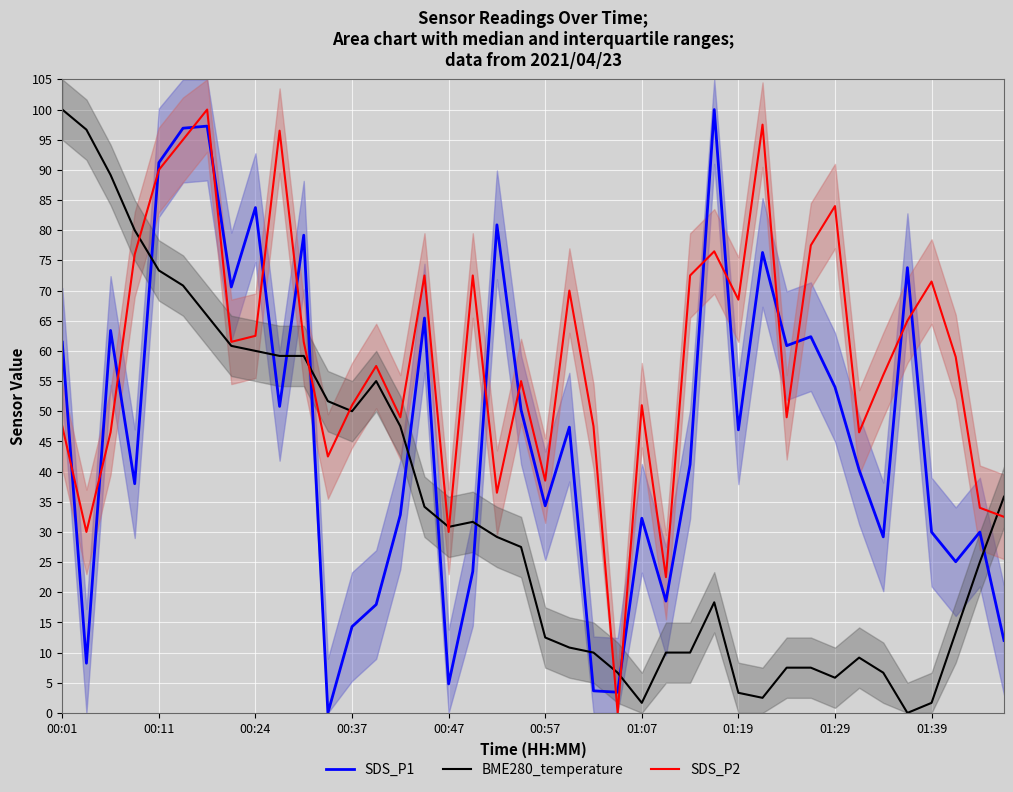

Read the SDS_P1 value at 01:07.

32.3